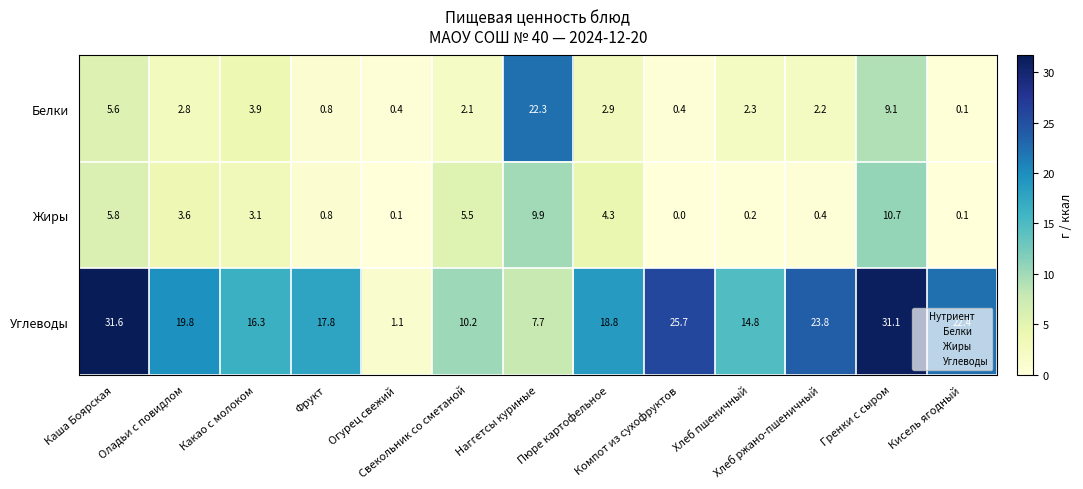

What is the maximum value for Углеводы?

31.6